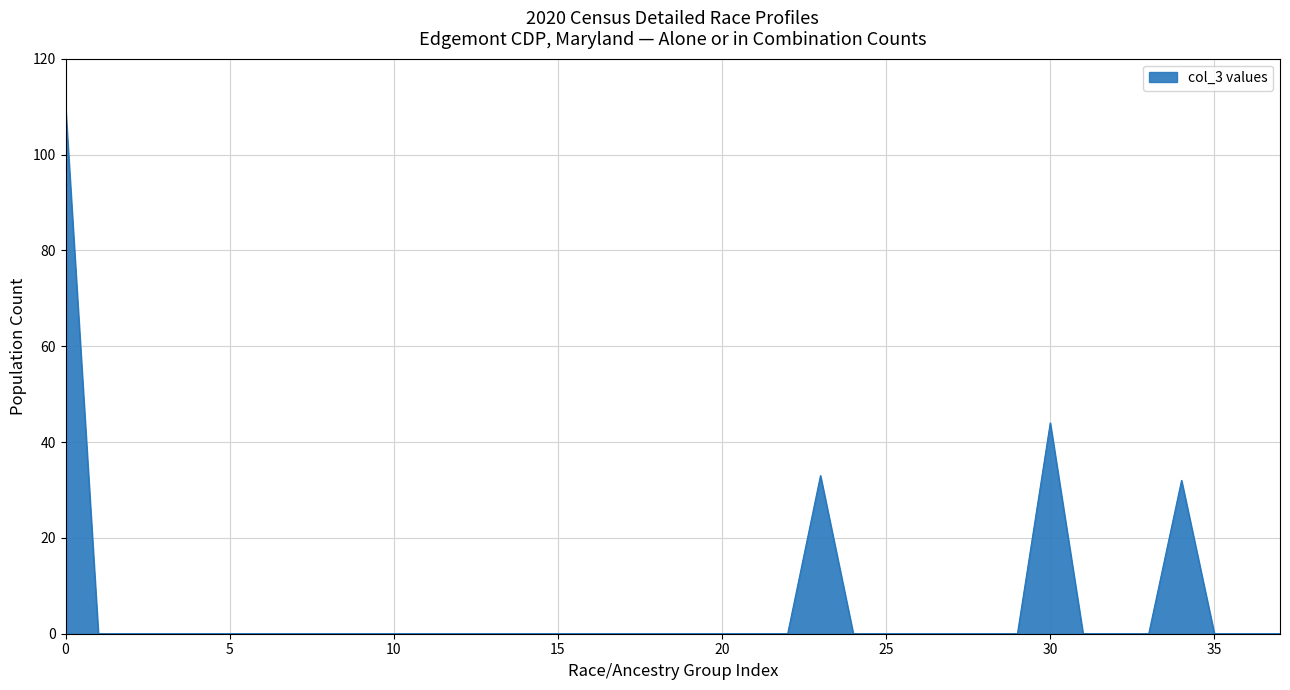

What is the difference between the maximum and minimum values?

110